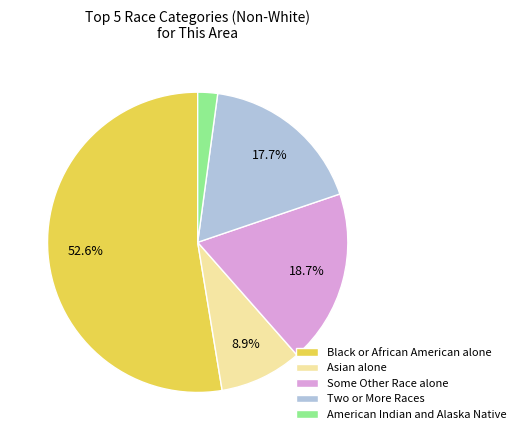

To the nearest percent, what is the difference between the largest and smallest slice percentages?

50%